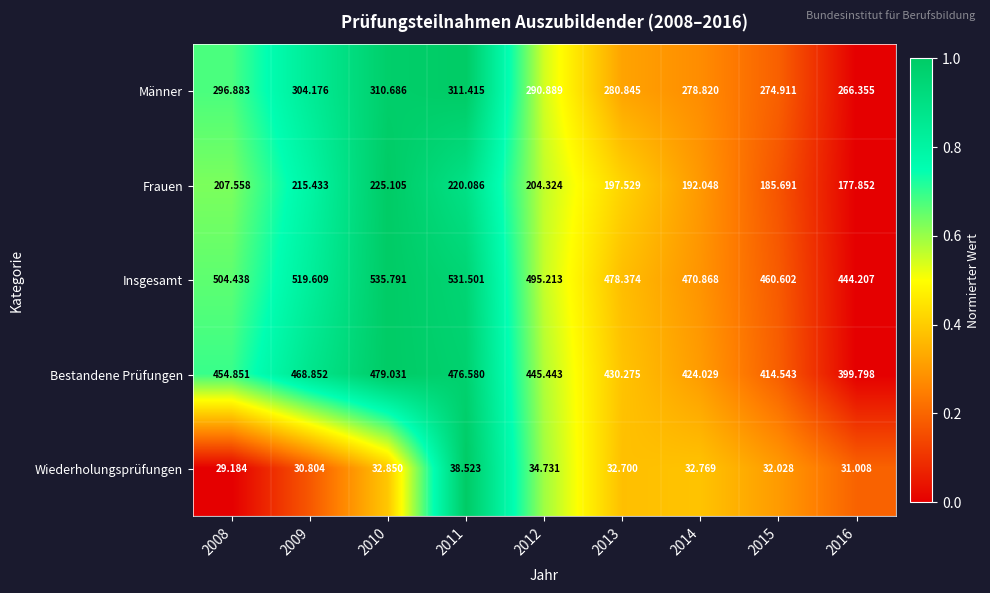

At 2012, list the series in order from smallest to largest.

Wiederholungsprüfungen, Frauen, Männer, Bestandene Prüfungen, Insgesamt